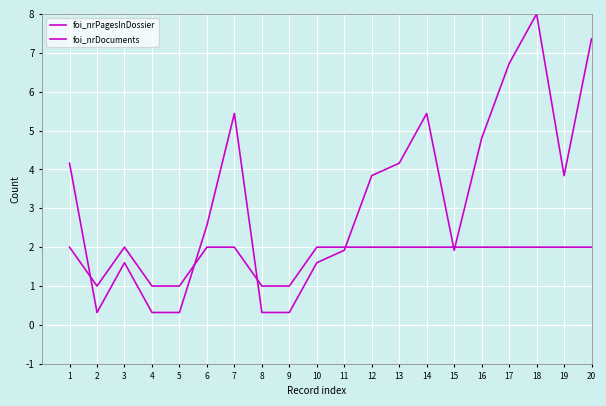

Which series has the widest spread of values?

foi_nrPagesInDossier